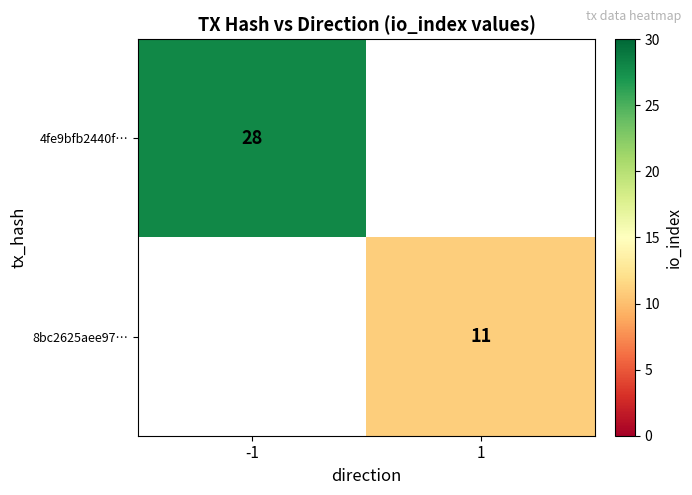

Is it true that 8bc2625aee97… equals 11 at 1?

True